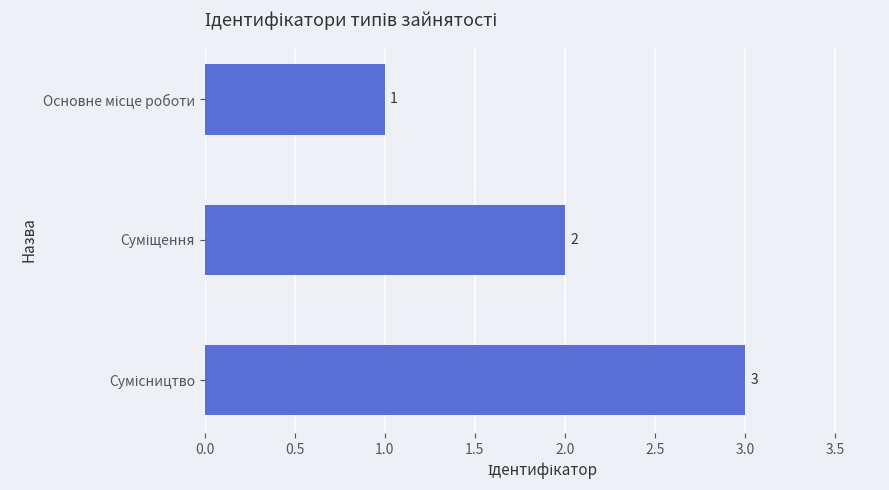

Count the values in the range 1 to 3.

3